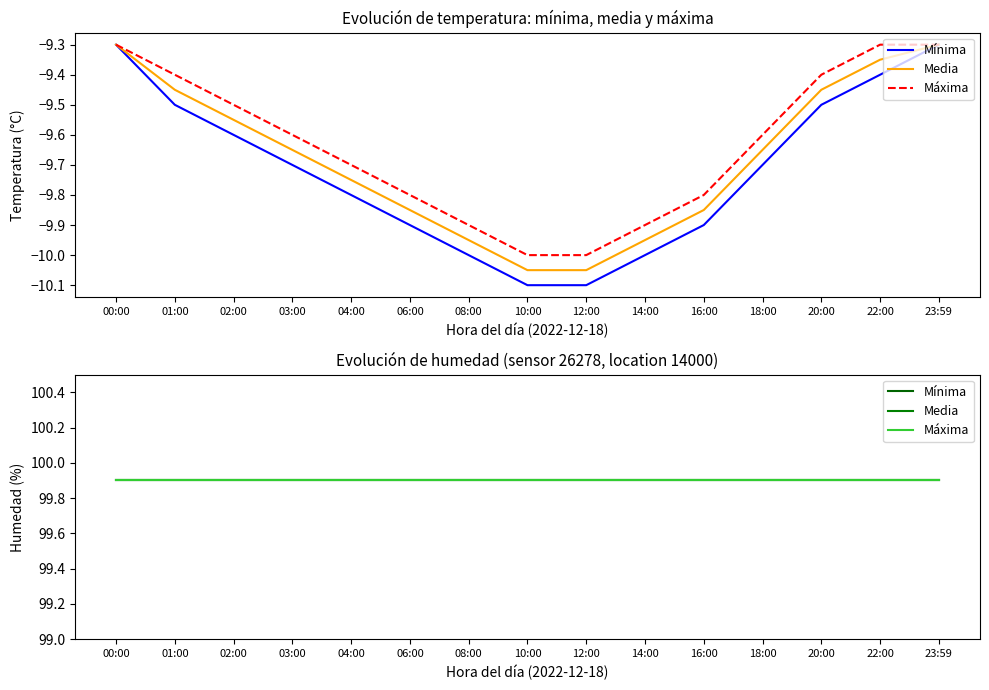

At 12:00, list the series in order from smallest to largest.

temperature, humidity_min, humidity_max, humidity_mean